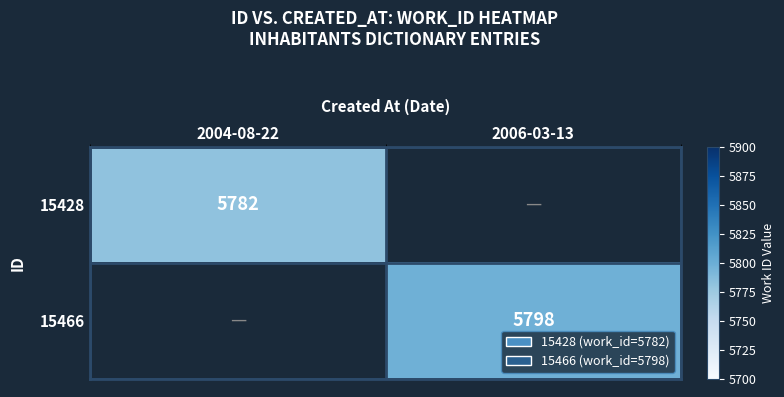

Is the value of 15428 at 2004-08-22 greater than the value of 15466 at 2006-03-13?

No